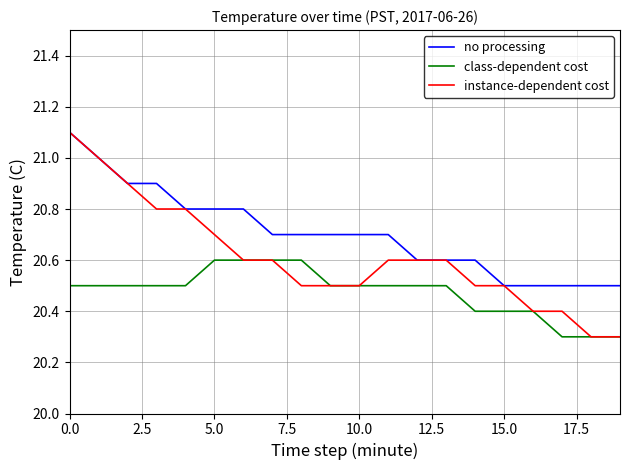

Which series has the widest spread of values?

instance-dependent cost